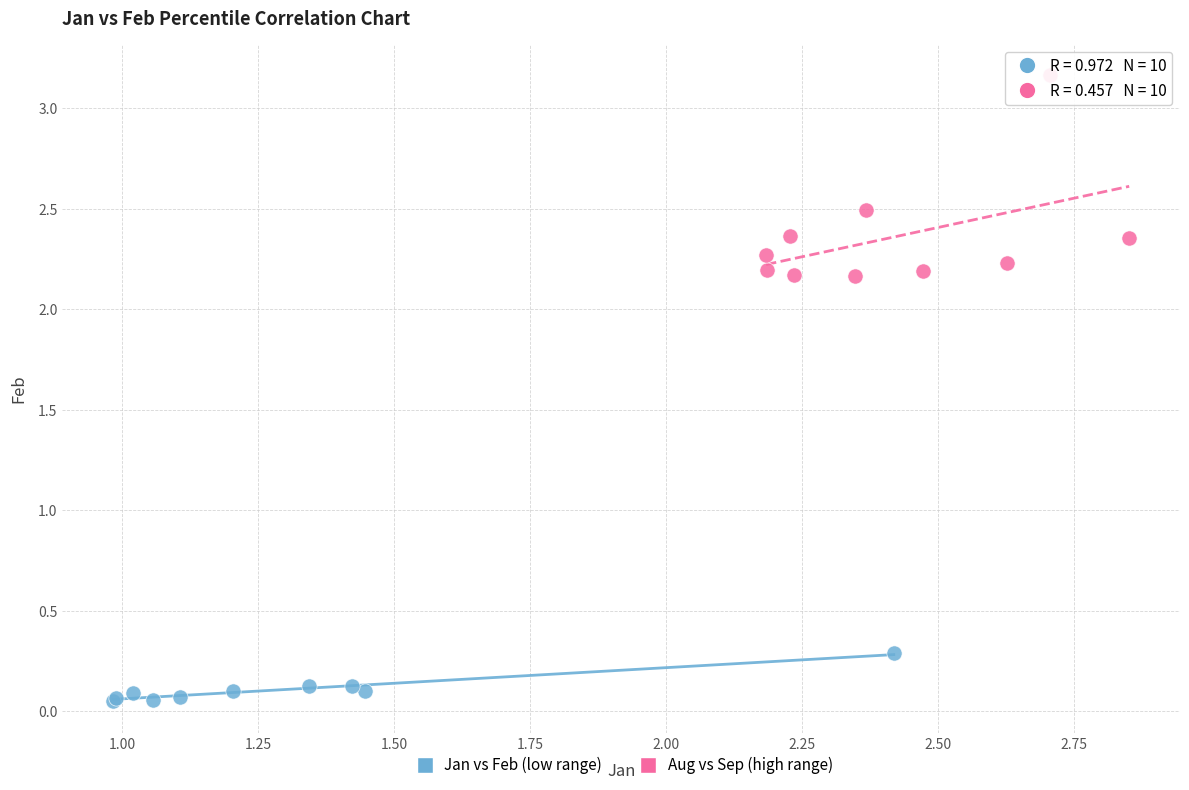

Which series reaches the minimum Y coordinate?

Jan vs Feb (low range)